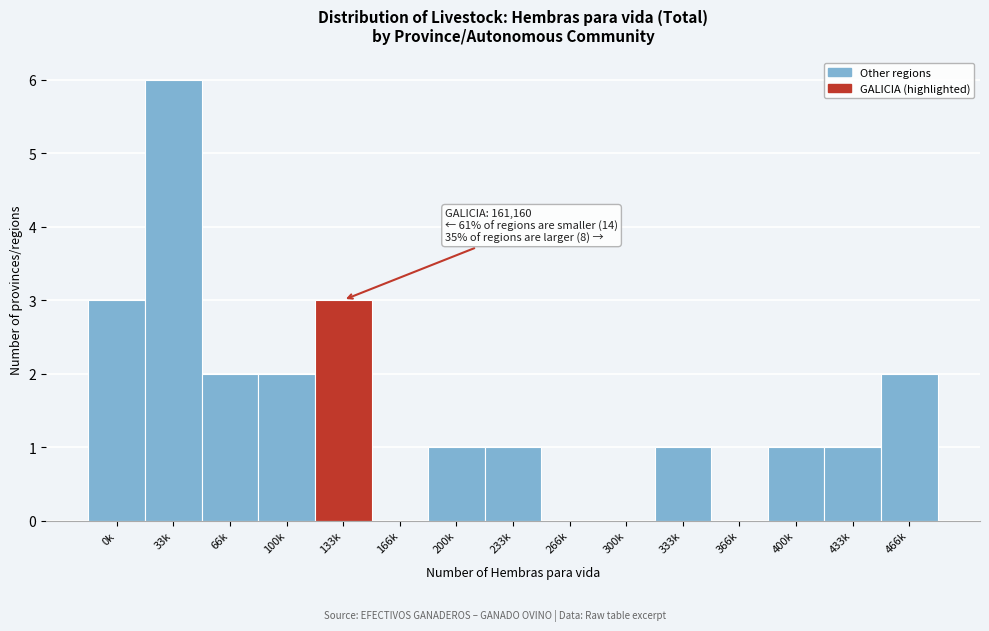

Reading left to right, extract all data points from this chart.

0k=3	33k=6	66k=2	100k=2	133k=3	166k=0	200k=1	233k=1	266k=0	300k=0	333k=1	366k=0	400k=1	433k=1	466k=2